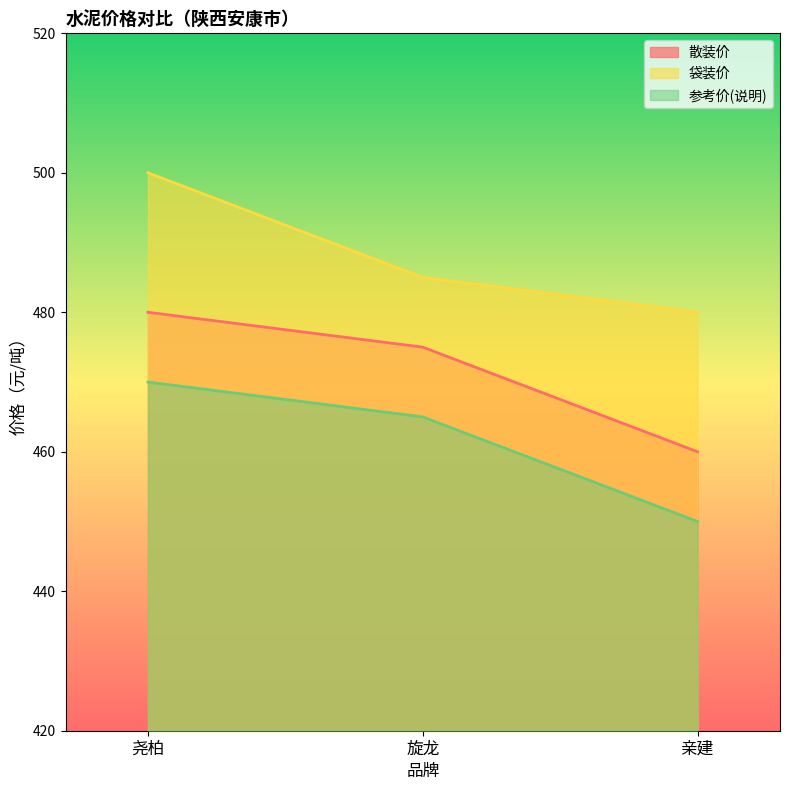

How many values in the 袋装价 series are below 485?

1